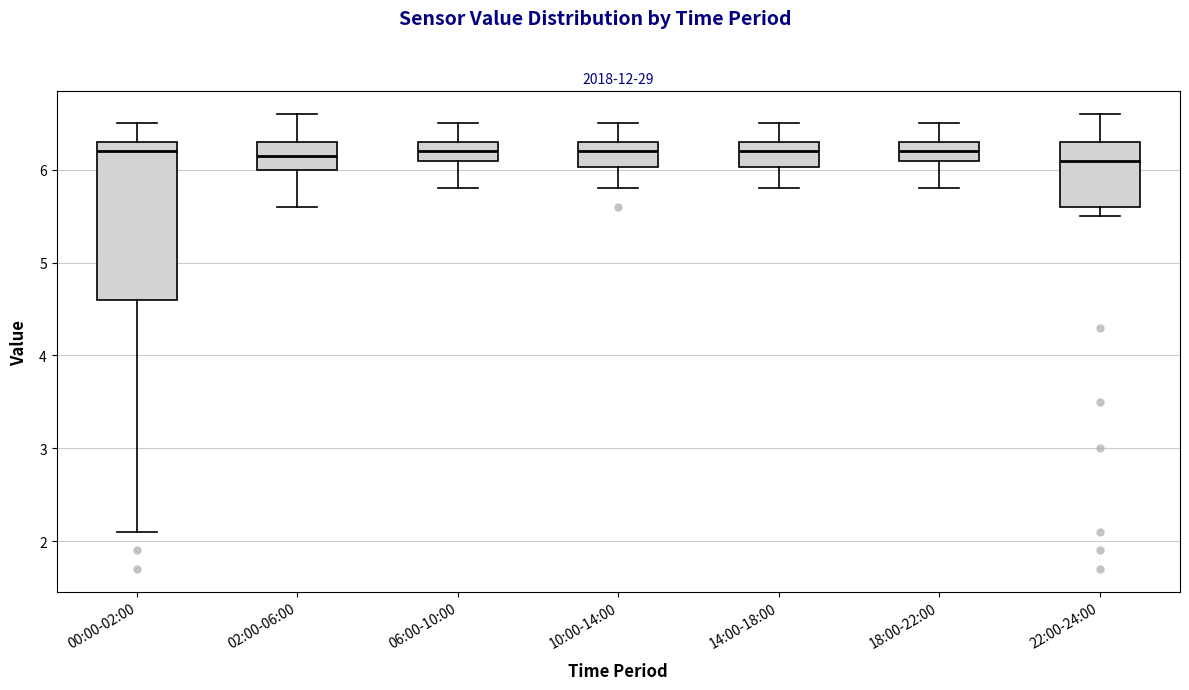

Where does the lower whisker of the box for 06:00-10:00 end on the y-axis? The values are not printed on the chart, so give them approximately, as read against the axis.

5.8